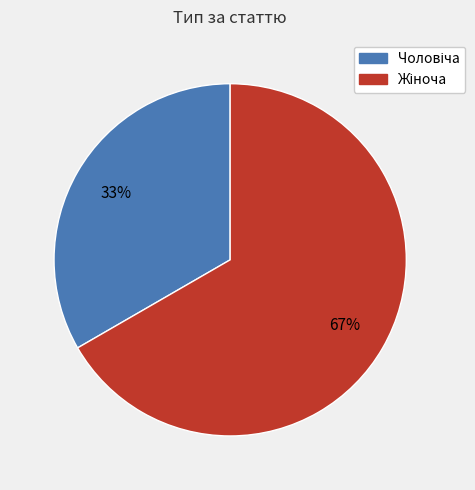

To the nearest percent, what is the average slice percentage?

50%